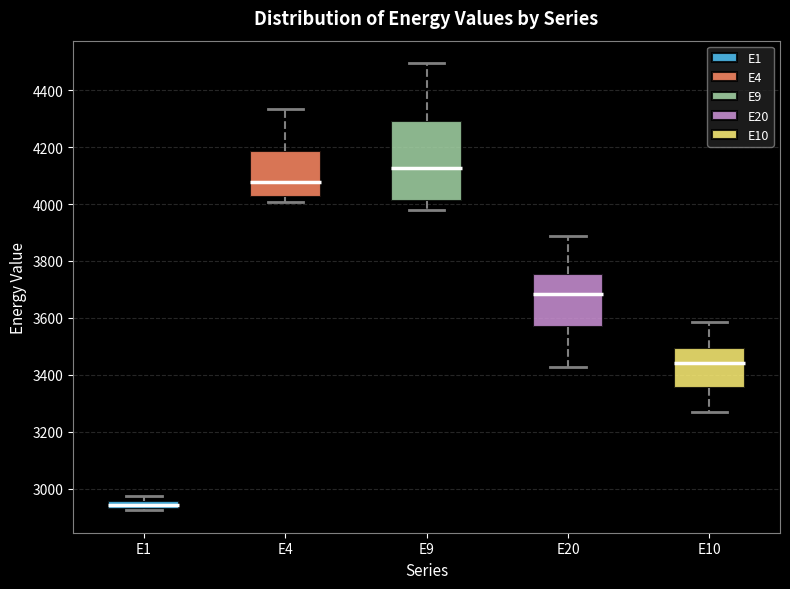

Where does the upper whisker of the box for E20 end on the y-axis? The values are not printed on the chart, so give them approximately, as read against the axis.

3880